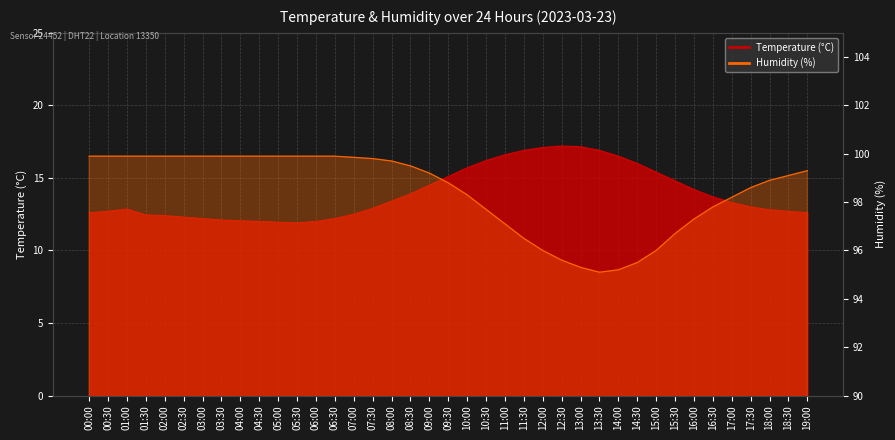

Does the chart have visible grid lines?

Yes